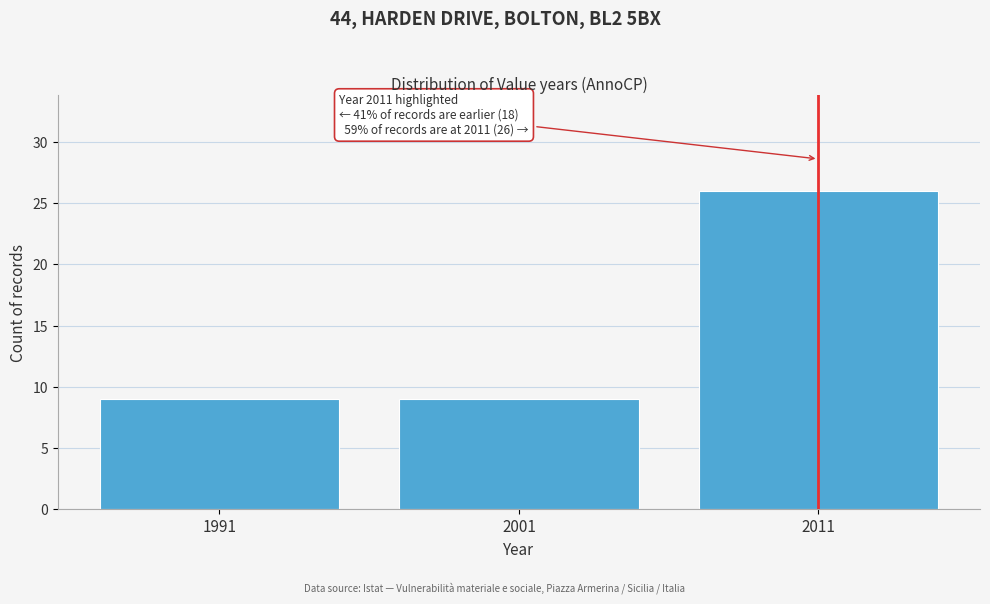

Reading left to right, what are all the values shown in this chart?

9	9	26